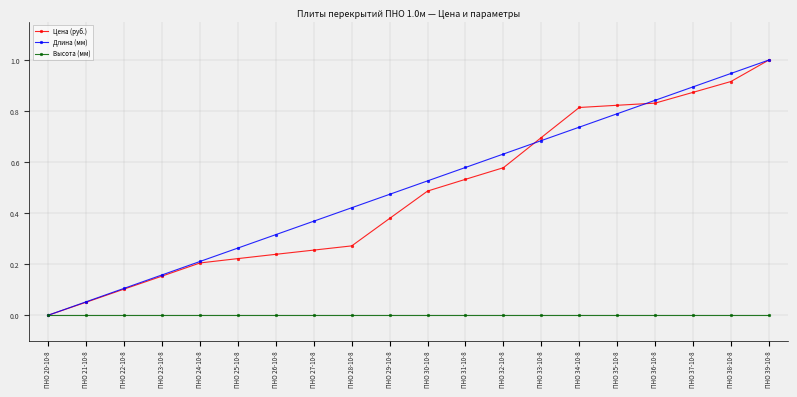

What is the maximum value shown in the chart?

1.0